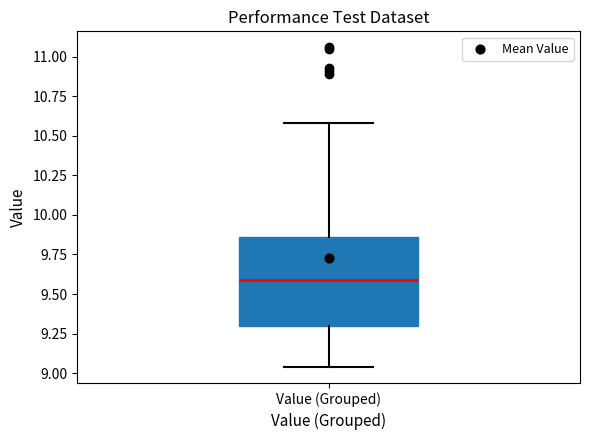

Where does the lower whisker of the box for Value (Grouped) end on the y-axis? The values are not printed on the chart, so give them approximately, as read against the axis.

9.05